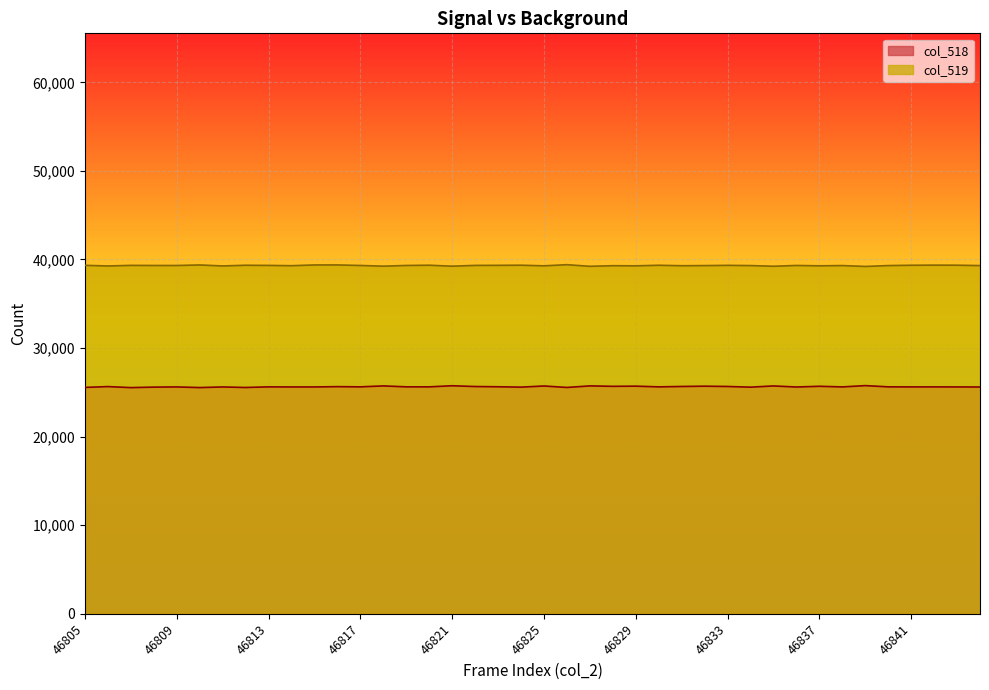

At 46827, list the series in order from largest to smallest.

col_519, col_518